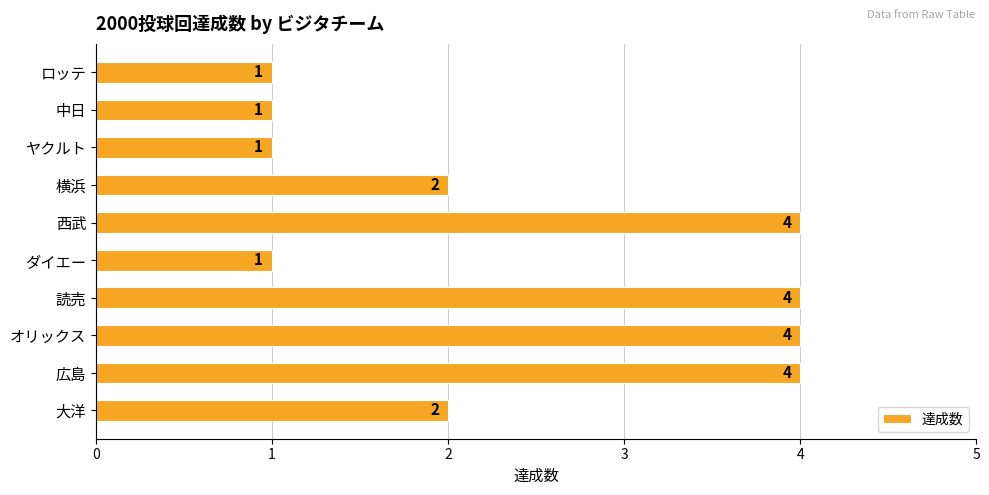

What is the difference between the maximum and second lowest values?

3